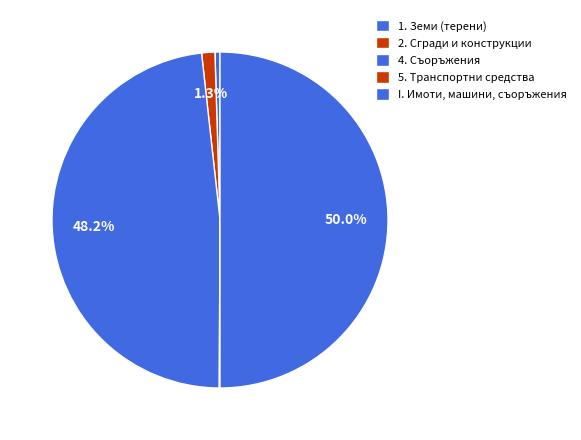

Is it true that 4. Съоръжения is 62% of the pie?

False